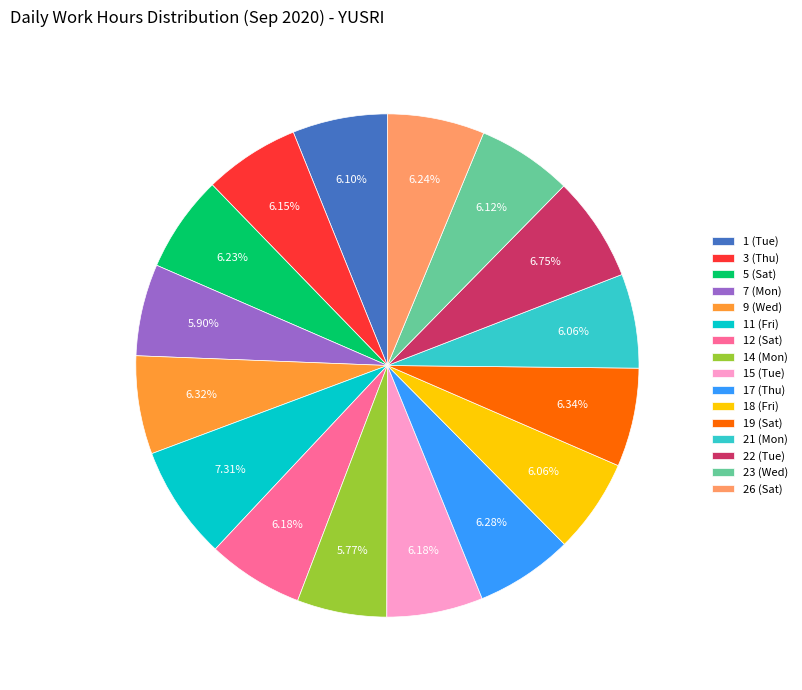

Does 3 (Thu) represent more than half of the total?

No